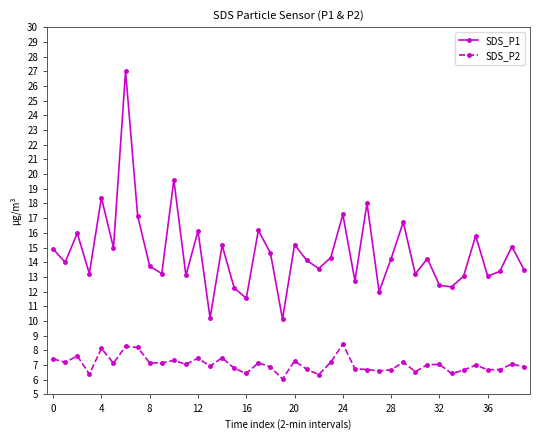

Which series has the largest total across all categories?

SDS_P1